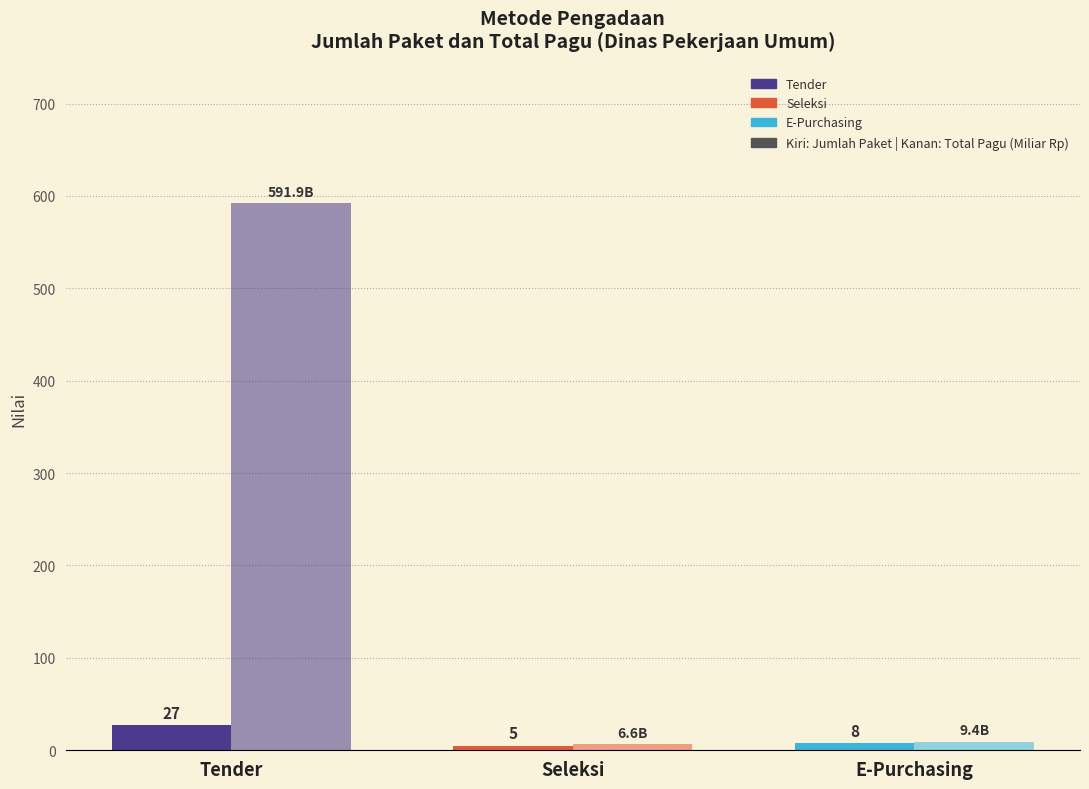

How many bars are there in each group?

2